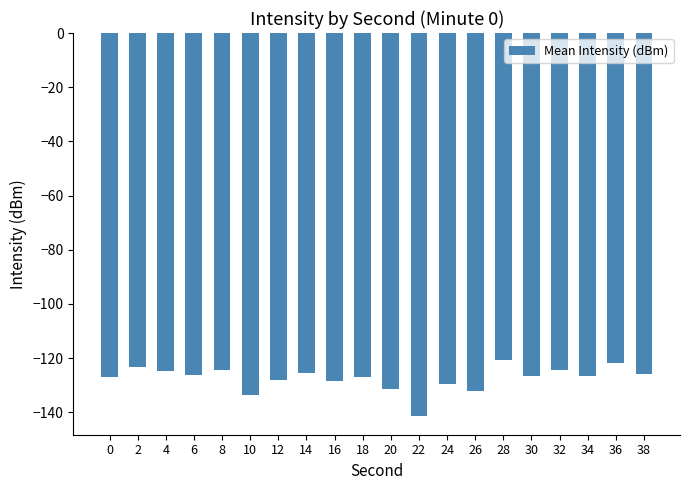

How many categories are shown in the chart?

20